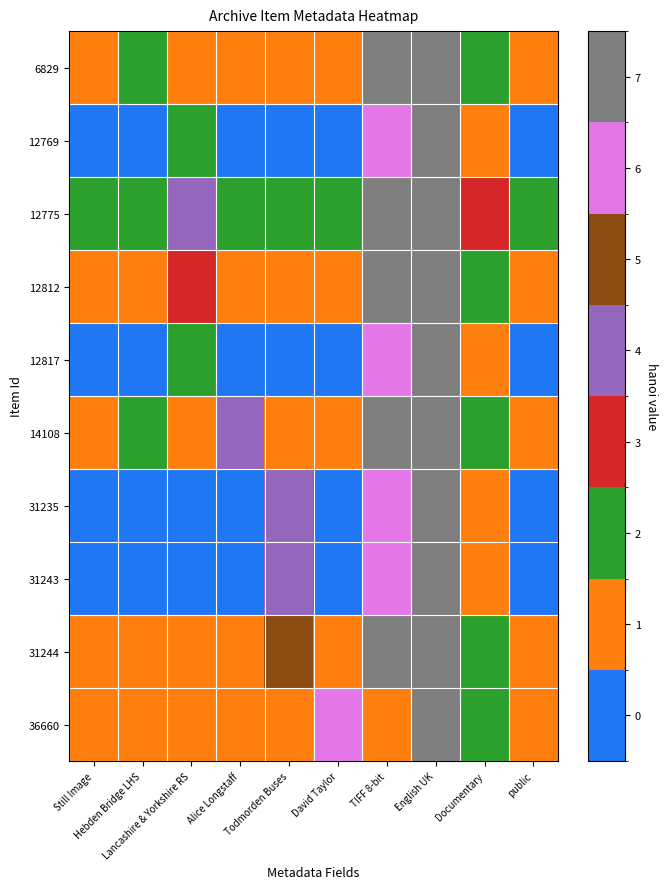

Reading left to right, extract all data points from this chart.

6829: Still Image=1.5	Hebden Bridge LHS=2.5	Lancashire & Yorkshire RS=1.5	Alice Longstaff=1.5	Todmorden Buses=1.5	David Taylor=1.5	TIFF 8-bit=7.5	English UK=8.5	Documentary=2.5	public=1.5
12769: Still Image=0.3	Hebden Bridge LHS=0.3	Lancashire & Yorkshire RS=2.3	Alice Longstaff=0.3	Todmorden Buses=0.3	David Taylor=0.3	TIFF 8-bit=6.3	English UK=7.3	Documentary=1.3	public=0.3
12775: Still Image=2.1	Hebden Bridge LHS=2.1	Lancashire & Yorkshire RS=4.1	Alice Longstaff=2.1	Todmorden Buses=2.1	David Taylor=2.1	TIFF 8-bit=8.1	English UK=9.1	Documentary=3.1	public=2.1
12812: Still Image=1.2	Hebden Bridge LHS=1.2	Lancashire & Yorkshire RS=3.2	Alice Longstaff=1.2	Todmorden Buses=1.2	David Taylor=1.2	TIFF 8-bit=7.2	English UK=8.2	Documentary=2.2	public=1.2
12817: Still Image=0.3	Hebden Bridge LHS=0.3	Lancashire & Yorkshire RS=2.3	Alice Longstaff=0.3	Todmorden Buses=0.3	David Taylor=0.3	TIFF 8-bit=6.3	English UK=7.3	Documentary=1.3	public=0.3
14108: Still Image=1.2	Hebden Bridge LHS=2.2	Lancashire & Yorkshire RS=1.2	Alice Longstaff=4.2	Todmorden Buses=1.2	David Taylor=1.2	TIFF 8-bit=7.2	English UK=8.2	Documentary=2.2	public=1.2
31235: Still Image=0.9	Hebden Bridge LHS=0.9	Lancashire & Yorkshire RS=0.9	Alice Longstaff=0.9	Todmorden Buses=4.9	David Taylor=0.9	TIFF 8-bit=6.9	English UK=7.9	Documentary=1.9	public=0.9
31243: Still Image=0.9	Hebden Bridge LHS=0.9	Lancashire & Yorkshire RS=0.9	Alice Longstaff=0.9	Todmorden Buses=4.9	David Taylor=0.9	TIFF 8-bit=6.9	English UK=7.9	Documentary=1.9	public=0.9
31244: Still Image=1.2	Hebden Bridge LHS=1.2	Lancashire & Yorkshire RS=1.2	Alice Longstaff=1.2	Todmorden Buses=5.2	David Taylor=1.2	TIFF 8-bit=7.2	English UK=8.2	Documentary=2.2	public=1.2
36660: Still Image=1.2	Hebden Bridge LHS=1.2	Lancashire & Yorkshire RS=1.2	Alice Longstaff=1.2	Todmorden Buses=1.2	David Taylor=6.2	TIFF 8-bit=1.2	English UK=8.2	Documentary=2.2	public=1.2